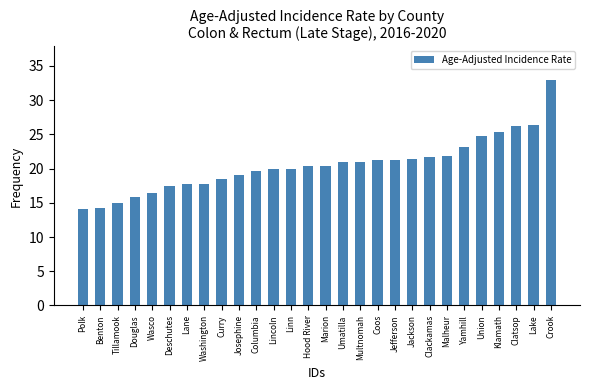

What is the change in value from Union to Lake?

+1.7